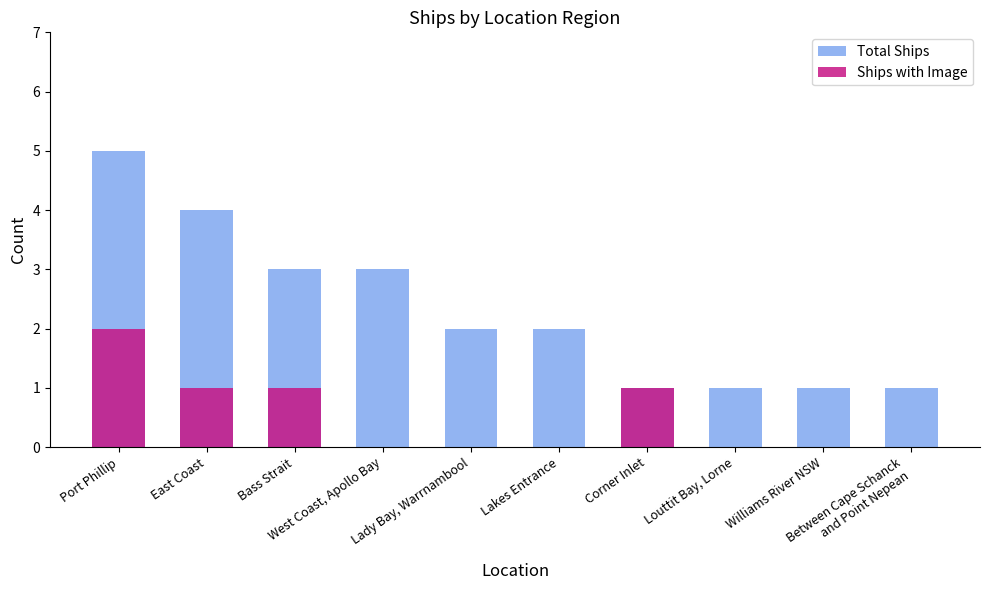

Which series has the largest total across all categories?

Total Ships